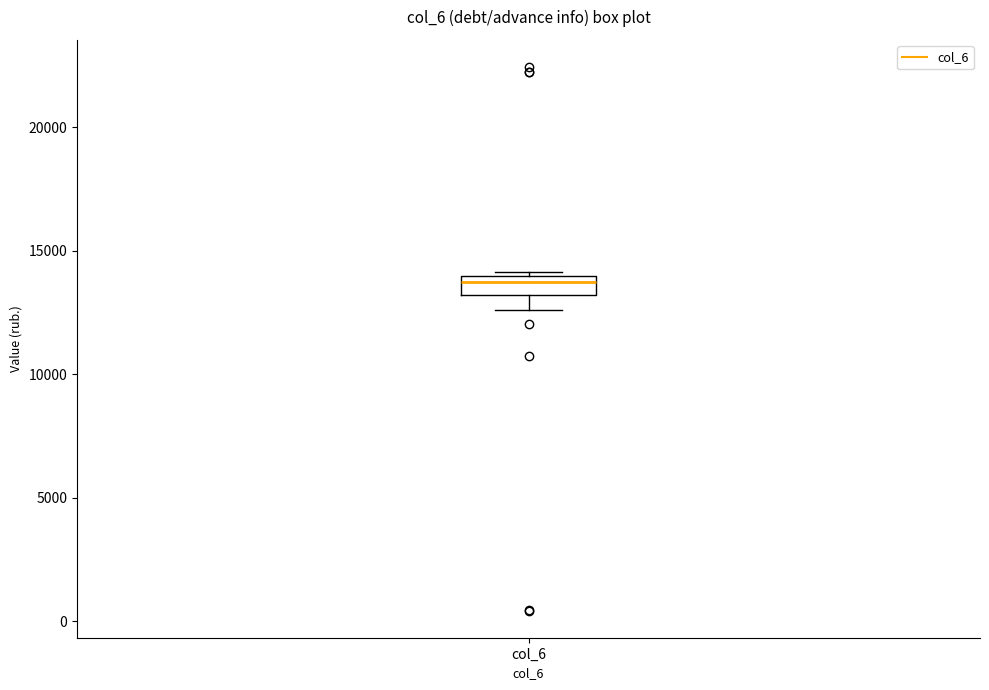

Read this box plot against the y-axis: the position of the median line, the range covered by the box, and the ends of both whiskers. The values are not printed on the chart, so give them approximately, as read against the axis.

median 13500, box 13000 to 14000, whiskers 12500 to 14000 (just above the box's upper edge)